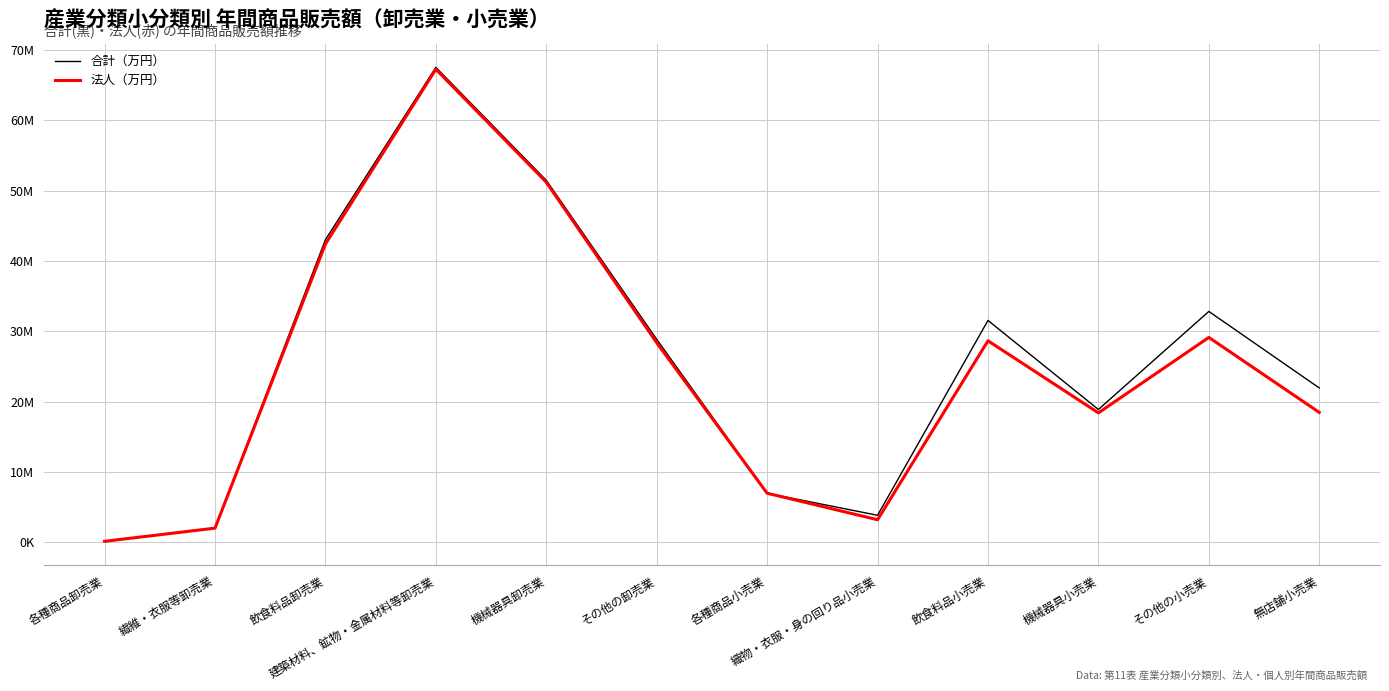

What is the value of the 法人（万円） point at the 7th from the left?

6963309